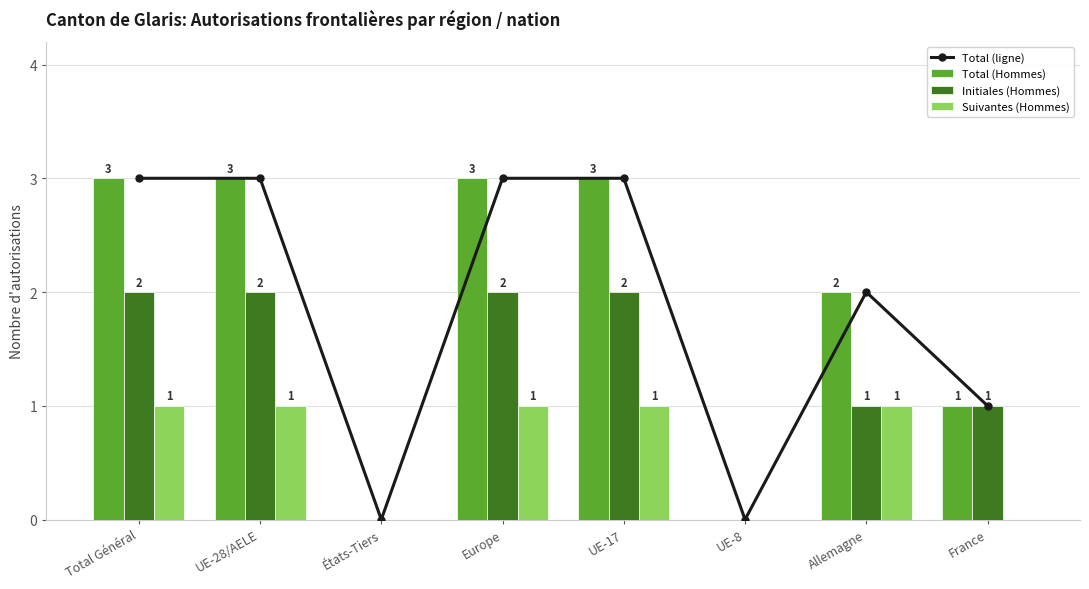

At which category does the chart reach its minimum across all series?

États-Tiers